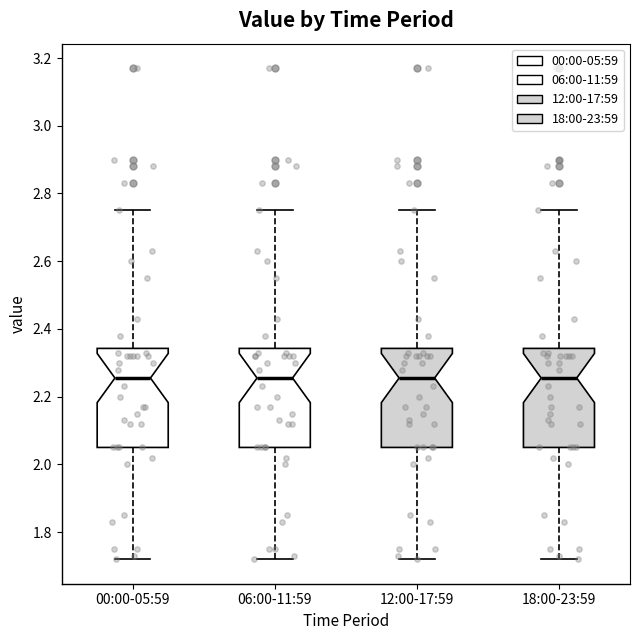

Reading left to right, read every box against the y-axis: the position of its median line, the range the box covers, and the ends of its whiskers. The values are not printed on the chart, so give them approximately, as read against the axis.

00:00-05:59: median 2.26, box 2.06 to 2.34, whiskers 1.72 to 2.76
06:00-11:59: median 2.26, box 2.06 to 2.34, whiskers 1.72 to 2.76
12:00-17:59: median 2.26, box 2.06 to 2.34, whiskers 1.72 to 2.76
18:00-23:59: median 2.26, box 2.06 to 2.34, whiskers 1.72 to 2.76